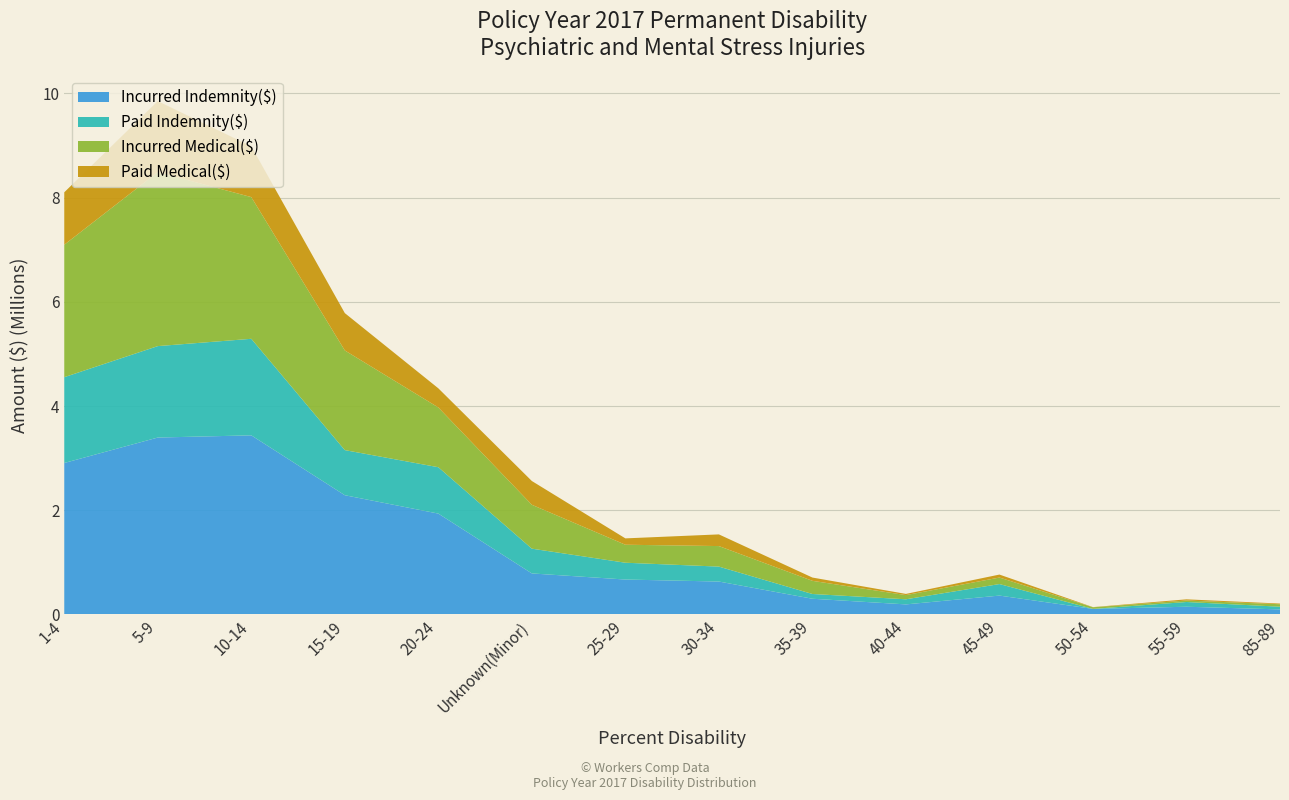

Reading right to left, what are all the values shown in this chart?

Incurred Indemnity($): 85-89=97265	55-59=148188	50-54=106946	45-49=362279	40-44=193341	35-39=301611	30-34=631855	25-29=670400	Unknown(Minor)=787562	20-24=1935707	15-19=2288366	10-14=3437474	5-9=3395244	1-4=2906801
Paid Indemnity($): 85-89=51751	55-59=90943	50-54=0	45-49=221329	40-44=97954	35-39=91415	30-34=286661	25-29=322514	Unknown(Minor)=475255	20-24=889900	15-19=865720	10-14=1852618	5-9=1754679	1-4=1646657
Incurred Medical($): 85-89=47300	55-59=28043	50-54=31030	45-49=124994	40-44=80298	35-39=252559	30-34=393986	25-29=345205	Unknown(Minor)=842201	20-24=1146756	15-19=1912503	10-14=2719226	5-9=3338941	1-4=2541619
Paid Medical($): 85-89=13106	55-59=23338	50-54=3152	45-49=57066	40-44=22879	35-39=62853	30-34=224080	25-29=121980	Unknown(Minor)=455843	20-24=367320	15-19=716466	10-14=974119	5-9=1362680	1-4=1006493